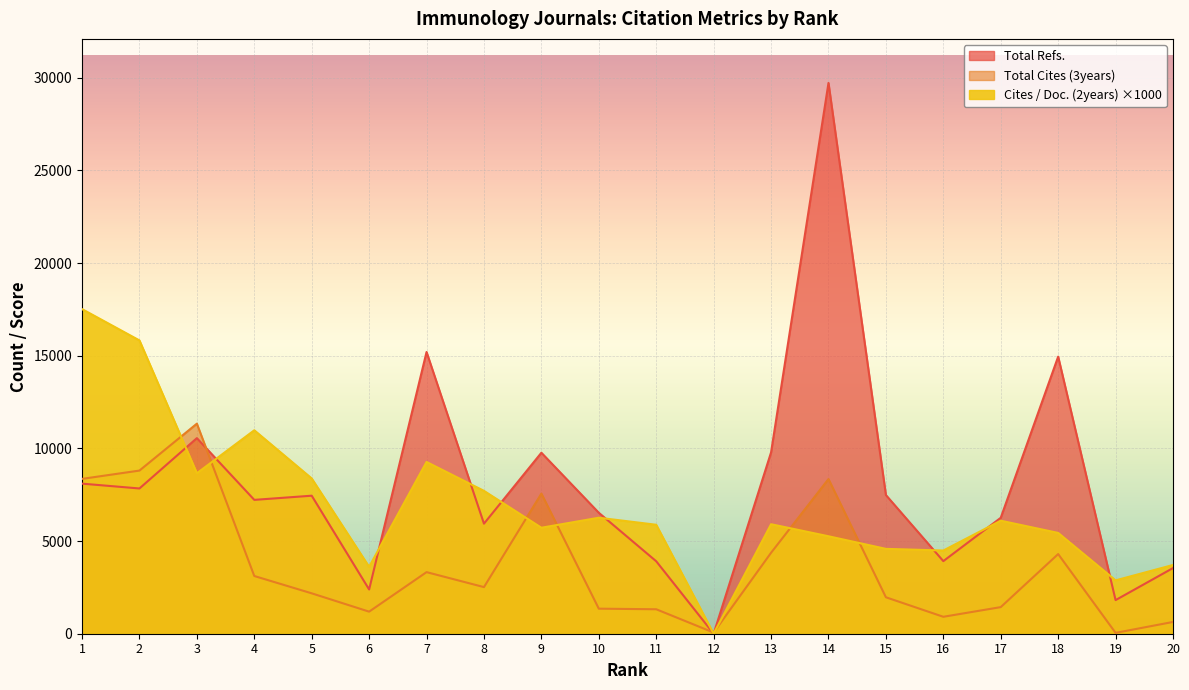

What is the average value of the Cites / Doc. (2years) series?

6910